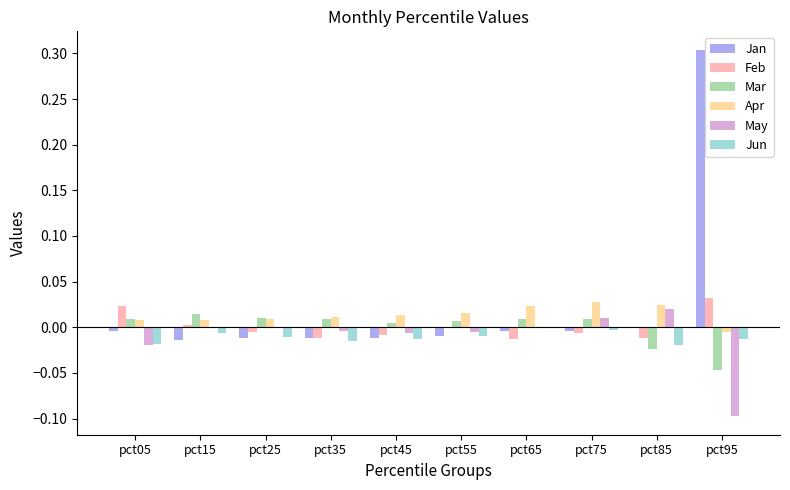

The Jan series shows -0.0 at pct15. True or false?

True